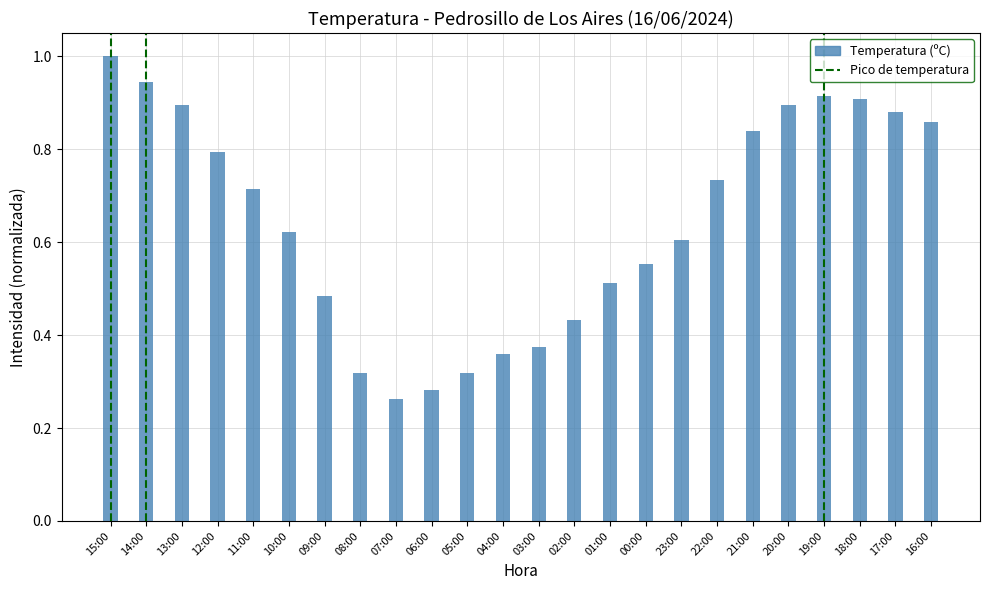

How many categories are shown in the chart?

24